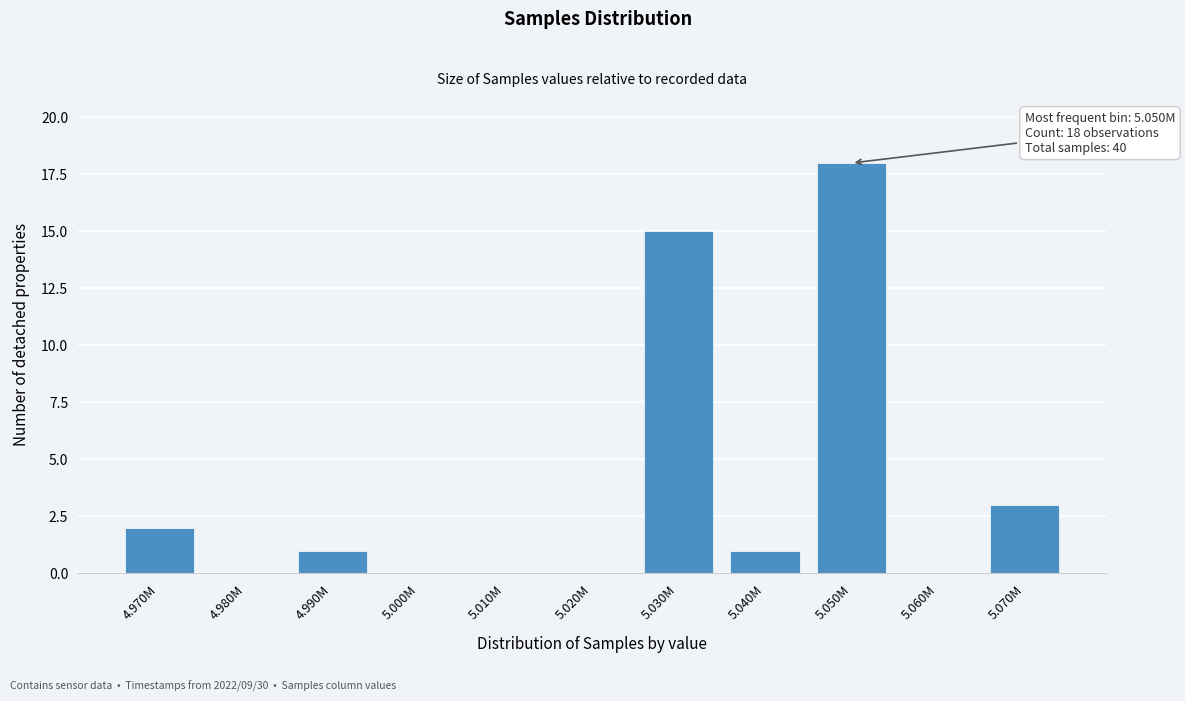

Reading left to right, list all the values displayed in this chart.

4.970M=2	4.980M=0	4.990M=1	5.000M=0	5.010M=0	5.020M=0	5.030M=15	5.040M=1	5.050M=18	5.060M=0	5.070M=3